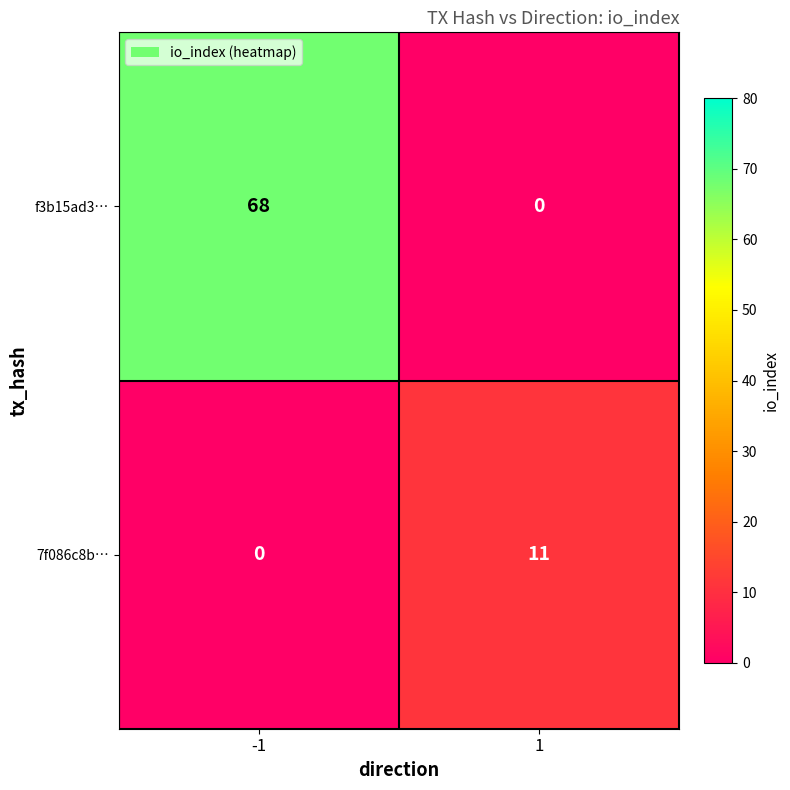

What is the maximum value shown in the chart?

68